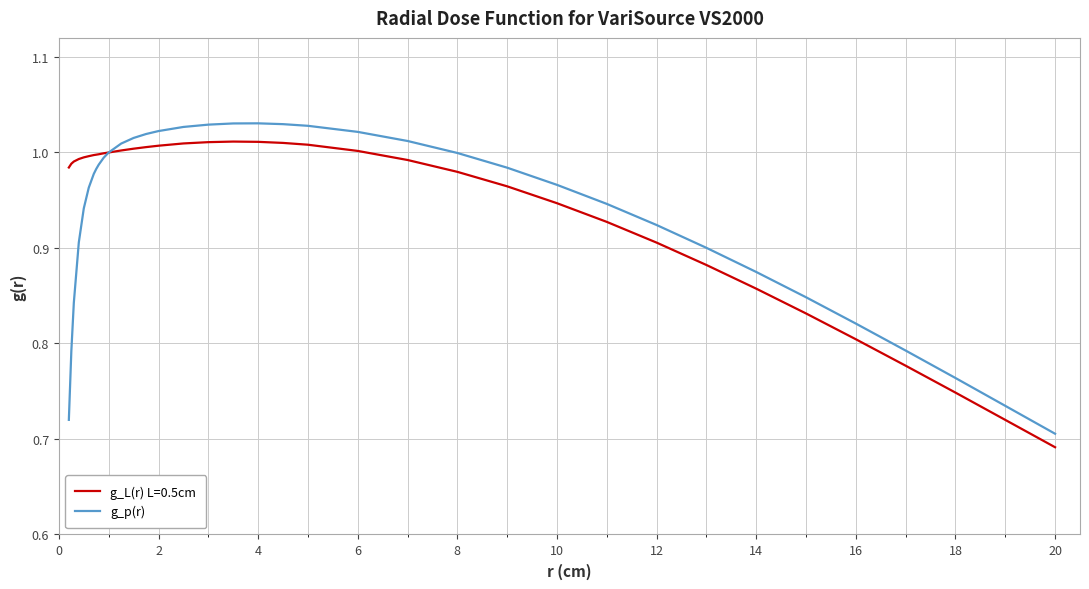

Which series has the widest spread of values?

g_p(r)